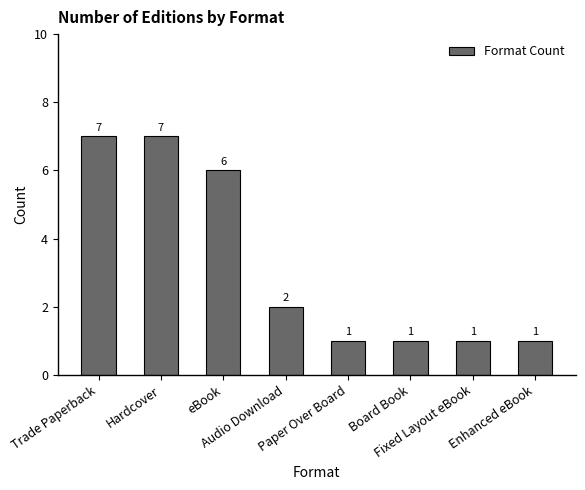

Reading right to left, transcribe all the data shown in this chart.

1	1	1	1	2	6	7	7